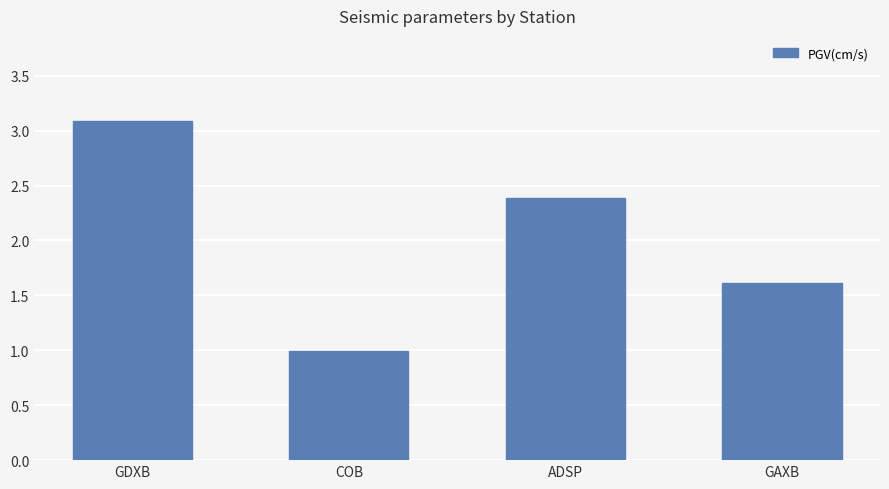

What is the value of the 4th bar from the left?

1.6